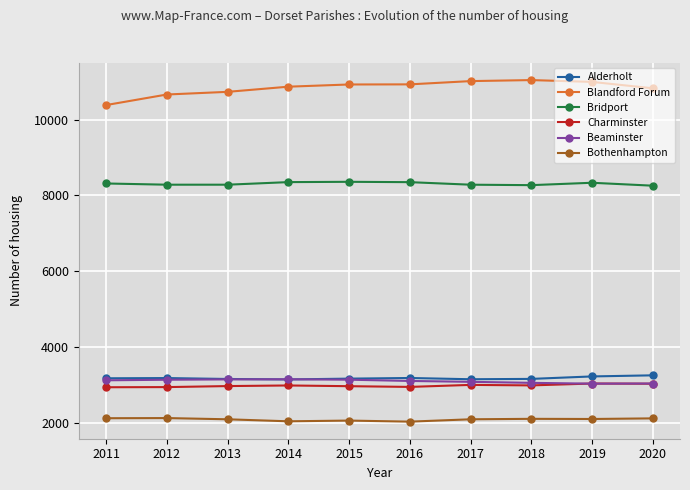

What is the difference between the maximum and minimum values in the Alderholt series?

108